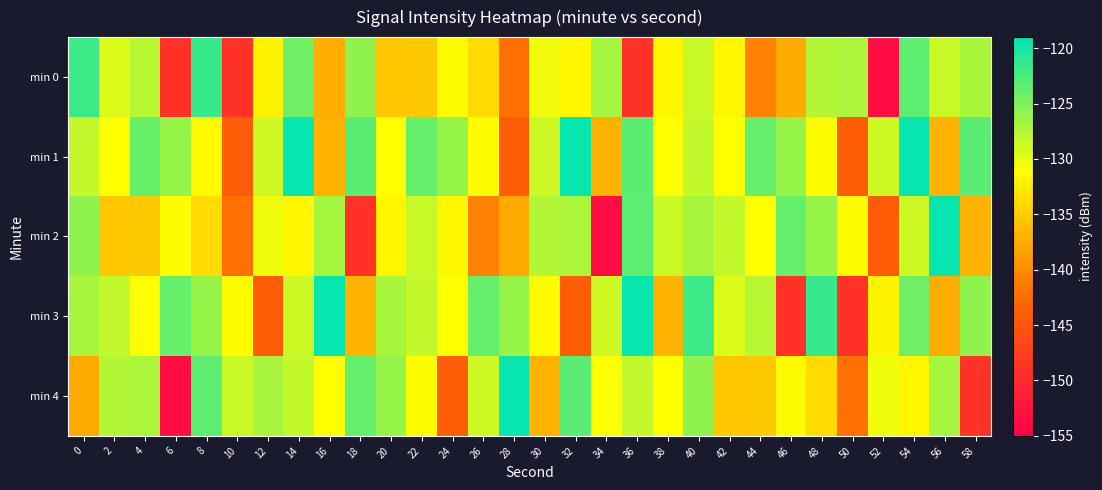

Between 20 and 26, which series saw the biggest shift?

min 2